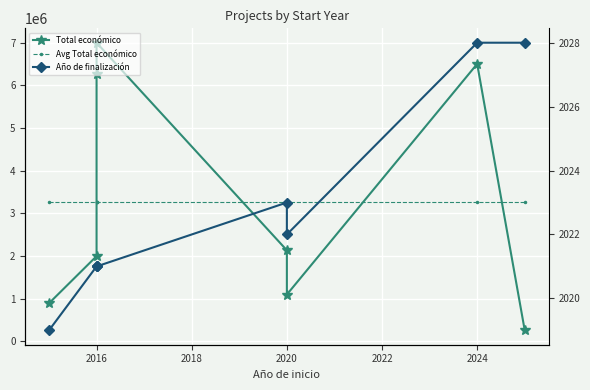

Is it true that Año de finalización equals 716.3 at 2020?

False